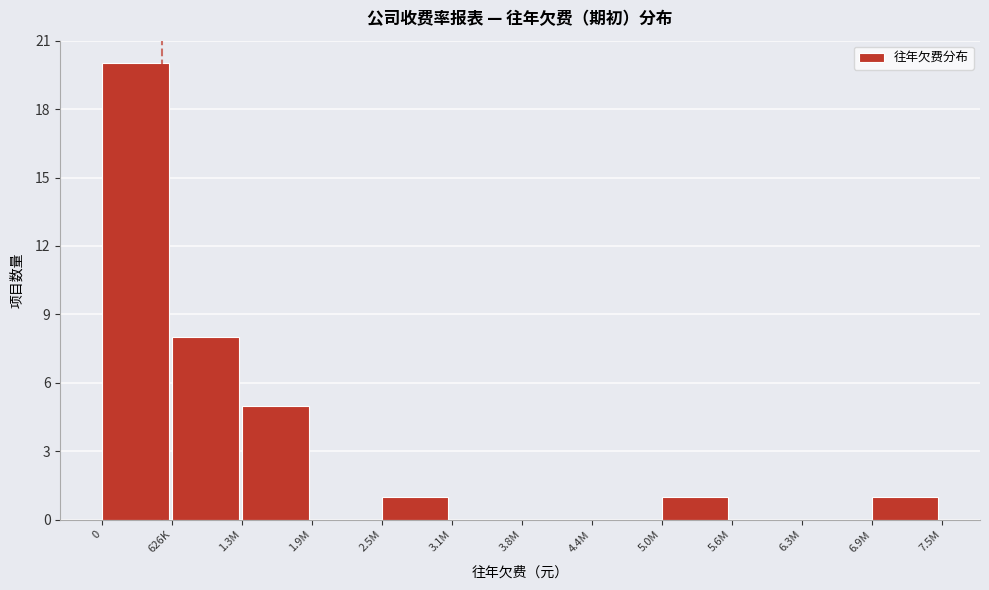

Reading right to left, list all the values displayed in this chart.

6.9M=1	6.3M=0	5.6M=0	5.0M=1	4.4M=0	3.8M=0	3.1M=0	2.5M=1	1.9M=0	1.3M=5	626K=8	0=20